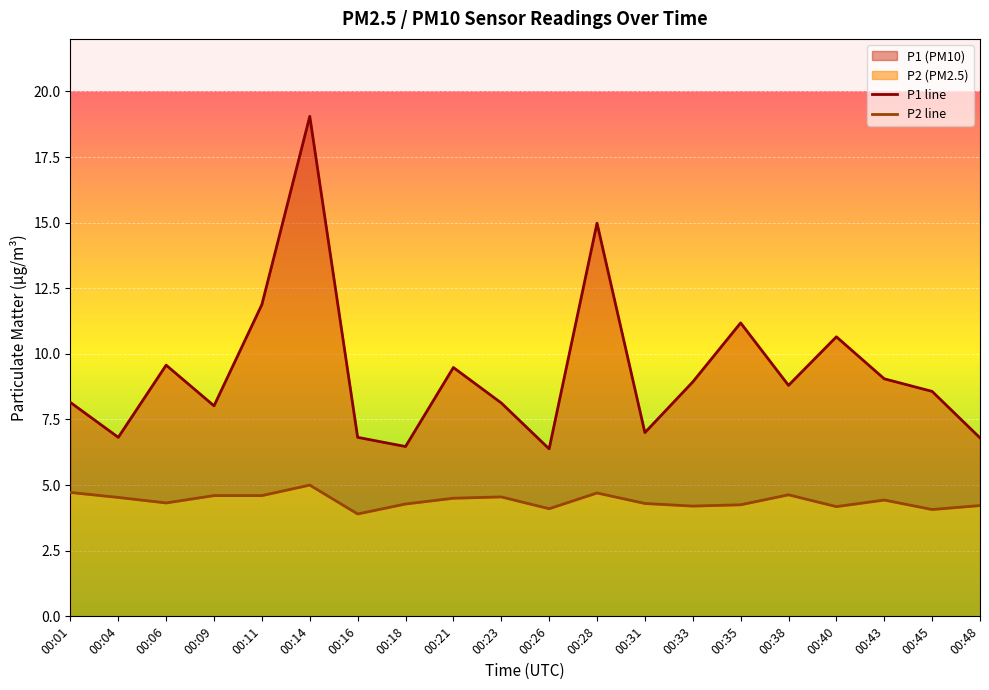

What is the difference between the P1 values at 00:35 and 00:09?

3.2